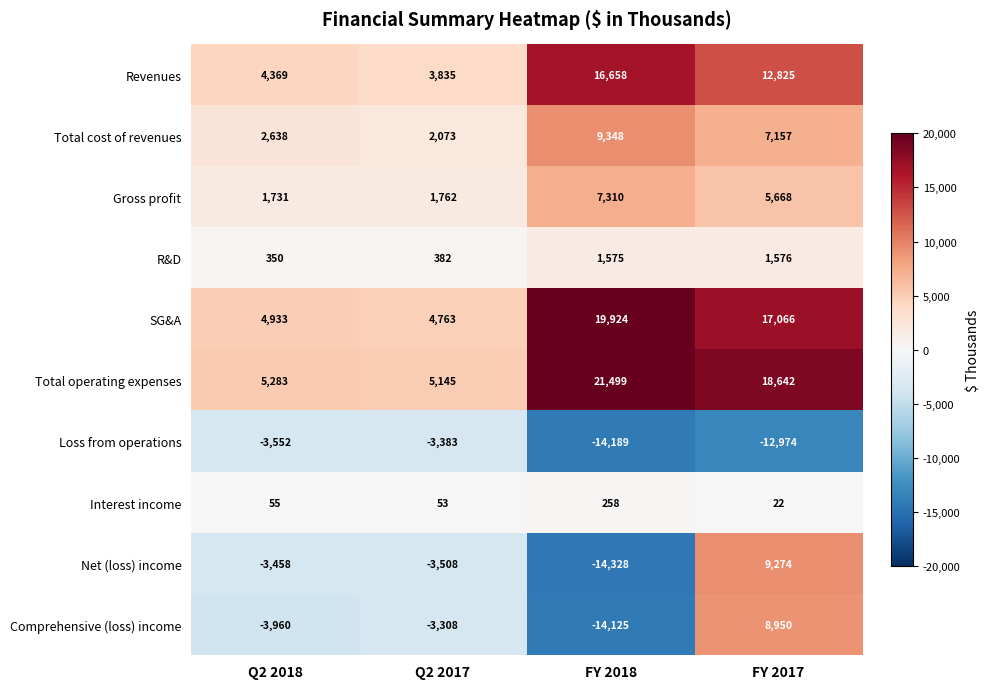

At Q2 2017, list the series in order from largest to smallest.

Total operating expenses, SG&A, Revenues, Total cost of revenues, Gross profit, R&D, Interest income, Comprehensive (loss) income, Loss from operations, Net (loss) income